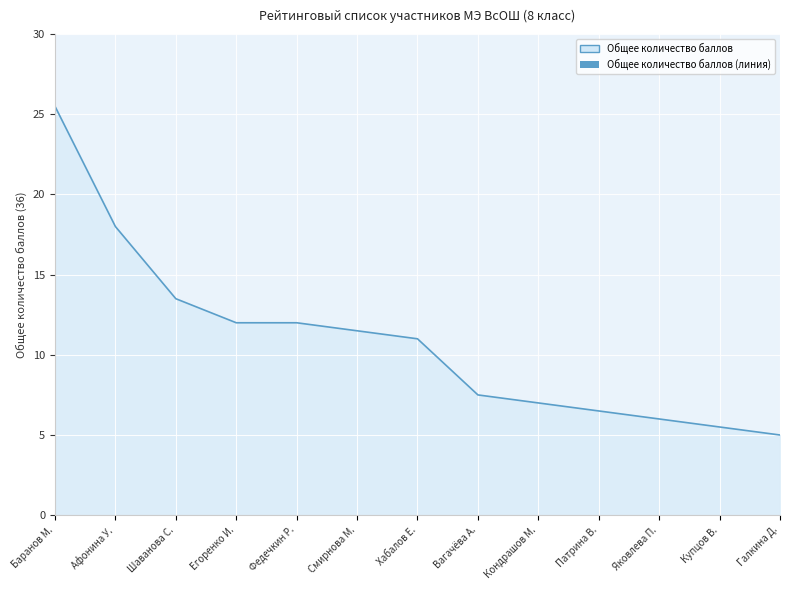

What is the sum of all values?

141.0